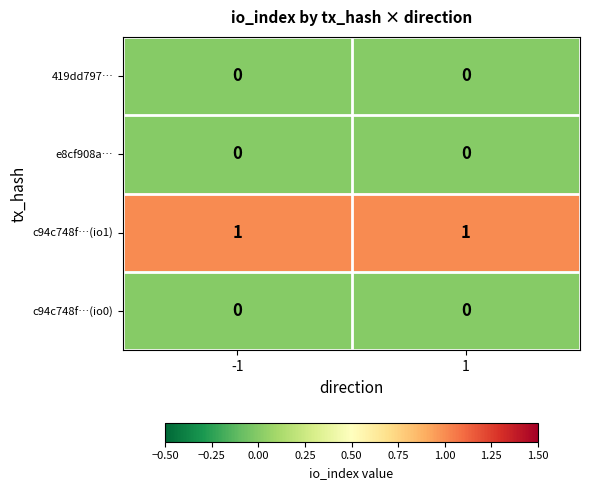

True or false: c94c748f…(io1) has a value of 1 at -1.

True